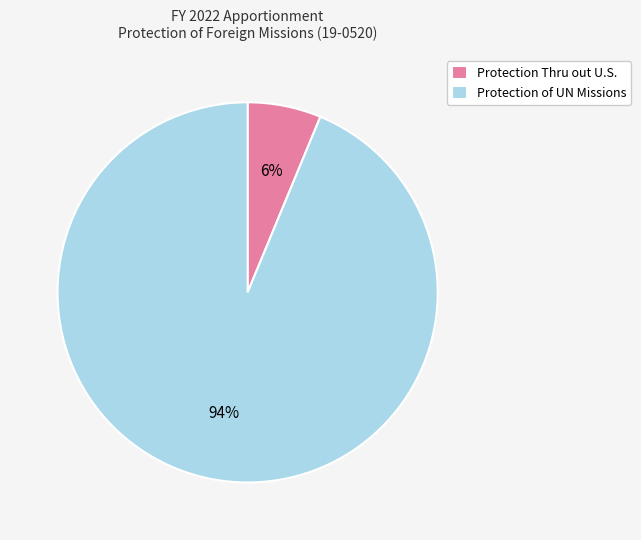

Approximately how many times larger is the value at Protection Thru out U.S. compared to Protection of UN Missions?

0.1